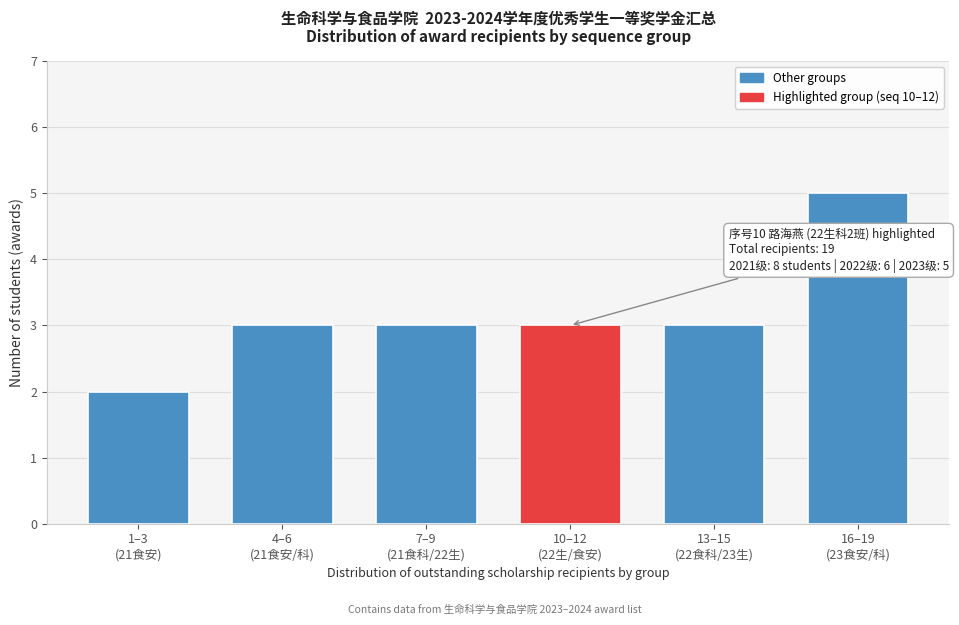

Reading left to right, transcribe all the data shown in this chart.

2	3	3	3	3	5